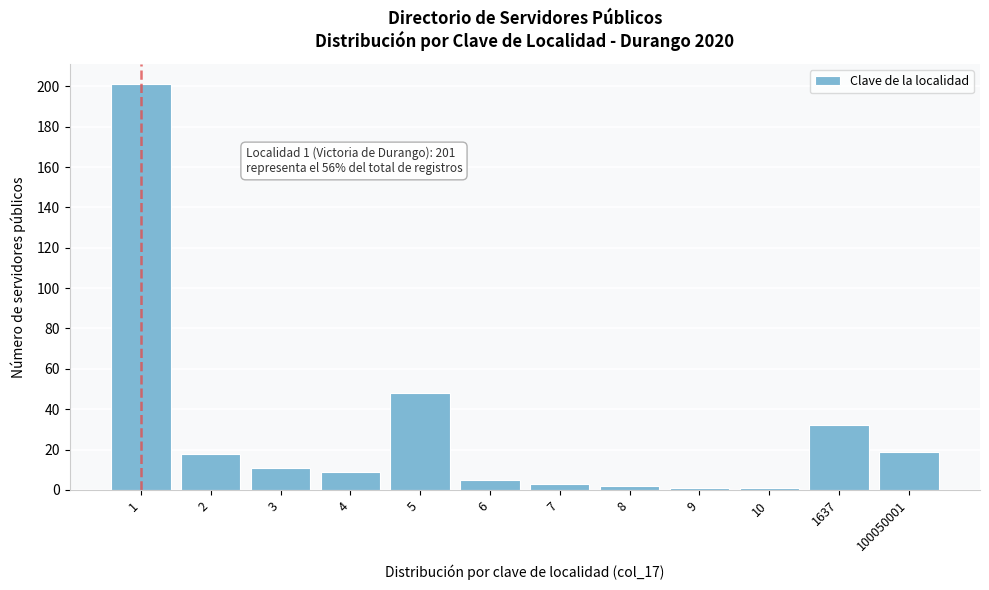

Reading left to right, list all the values displayed in this chart.

201	18	11	9	48	5	3	2	1	1	32	19